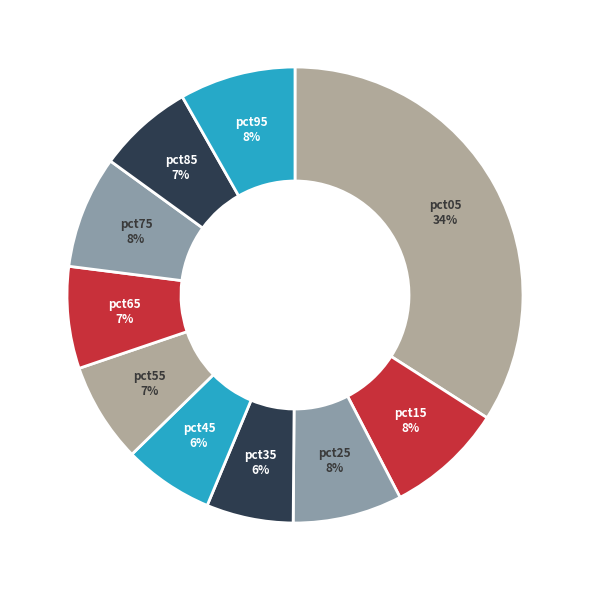

Count the number of slices in the pie.

10